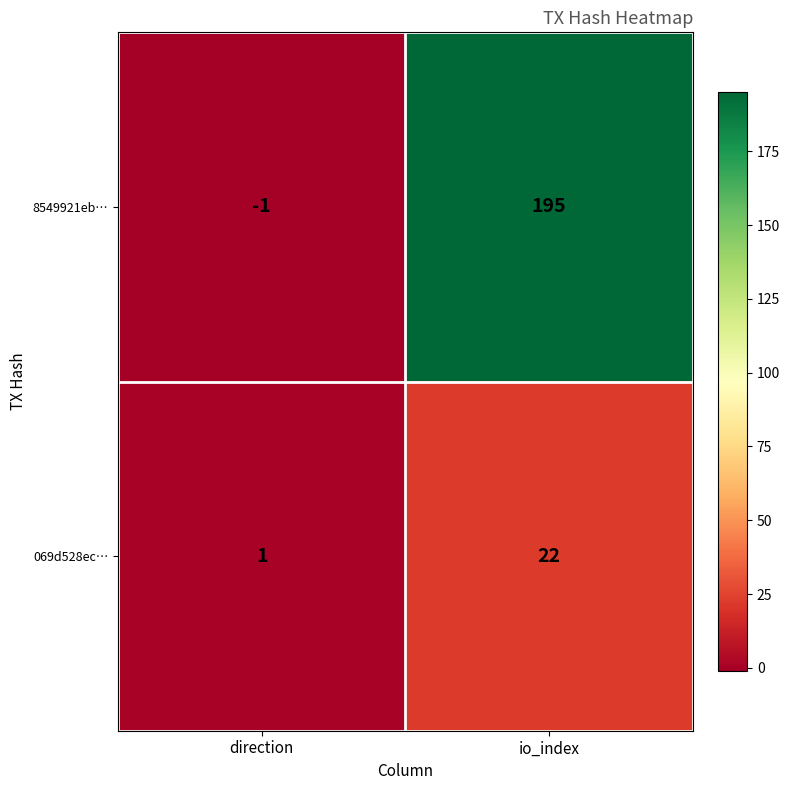

How many categories are shown in the chart?

2